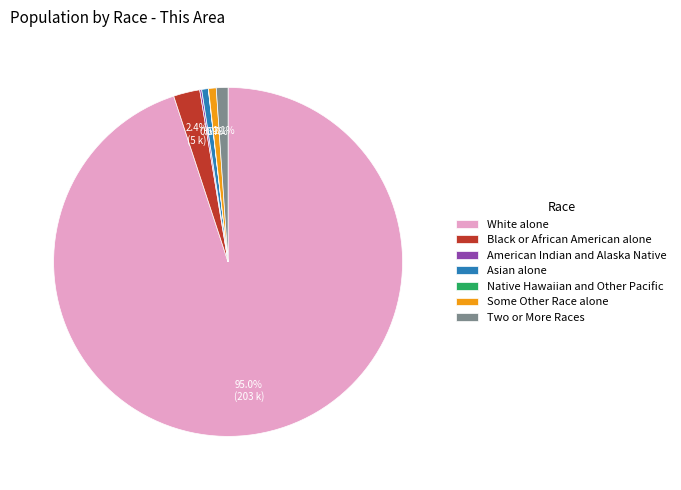

What percentage is the Some Other Race alone slice, to the nearest percent?

1%